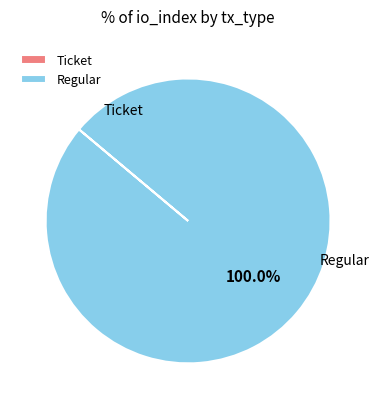

Which category has the biggest portion of the pie?

Regular